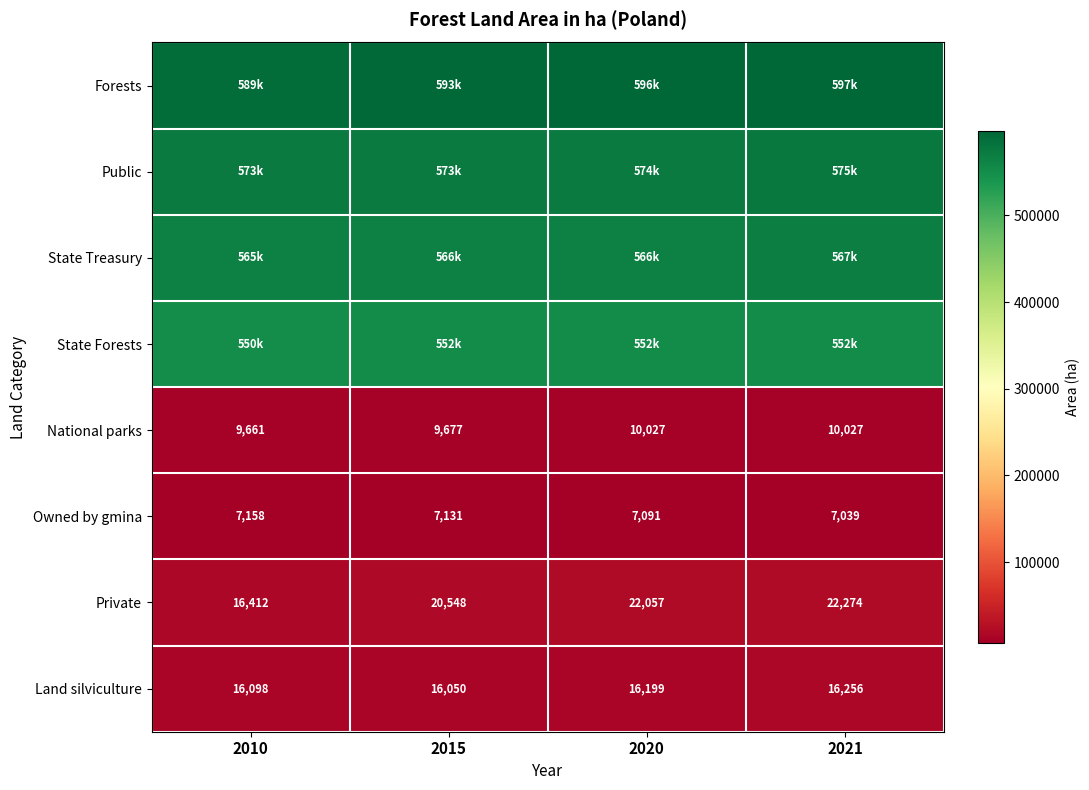

What is the sum of the Owned by gmina values at 2021 and 2020?

14130.6